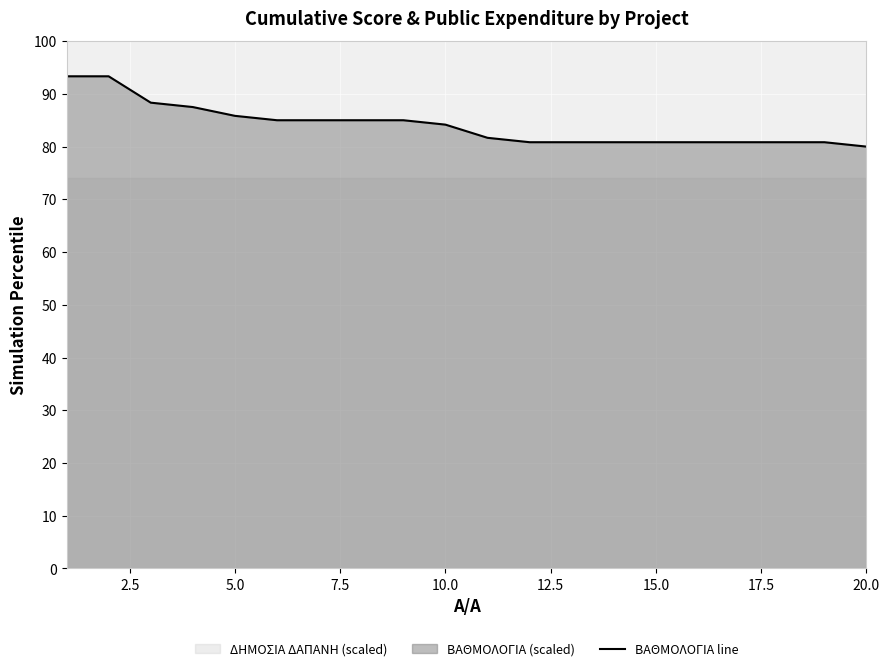

True or false: ΒΑΘΜΟΛΟΓΙΑ line has a value of 53.2 at 15.0.

False